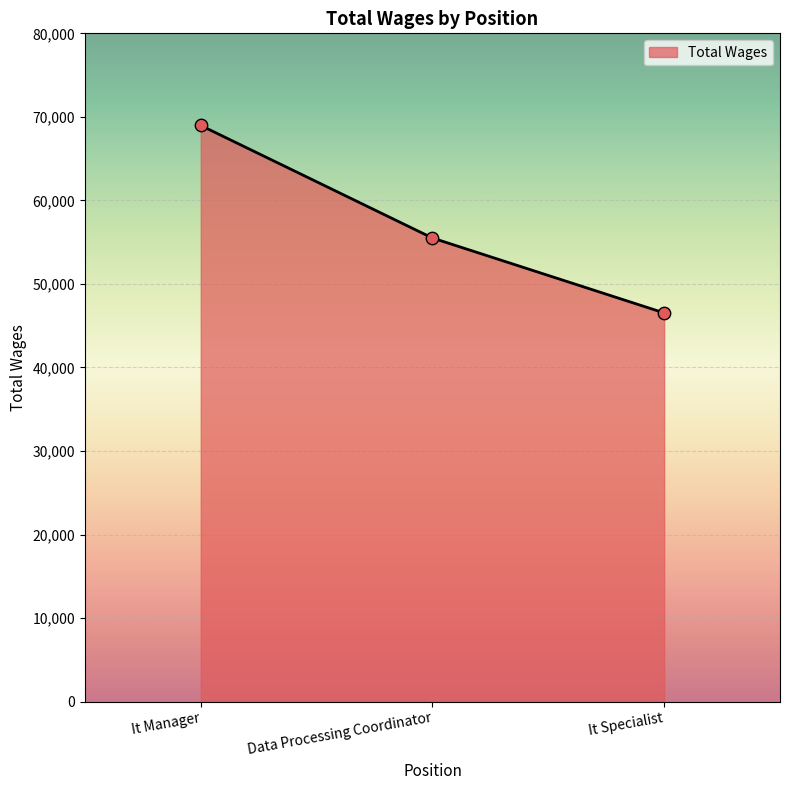

Approximately how many times larger is the value at It Specialist compared to It Manager?

0.7